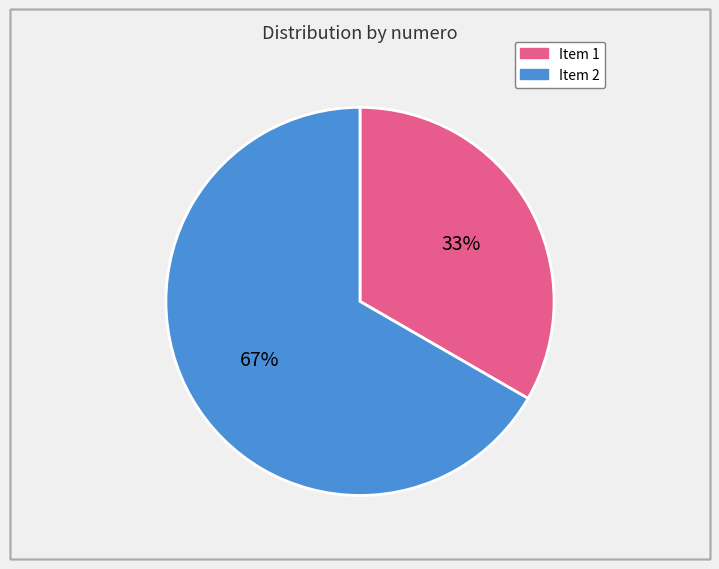

How many slices are in this pie chart?

2